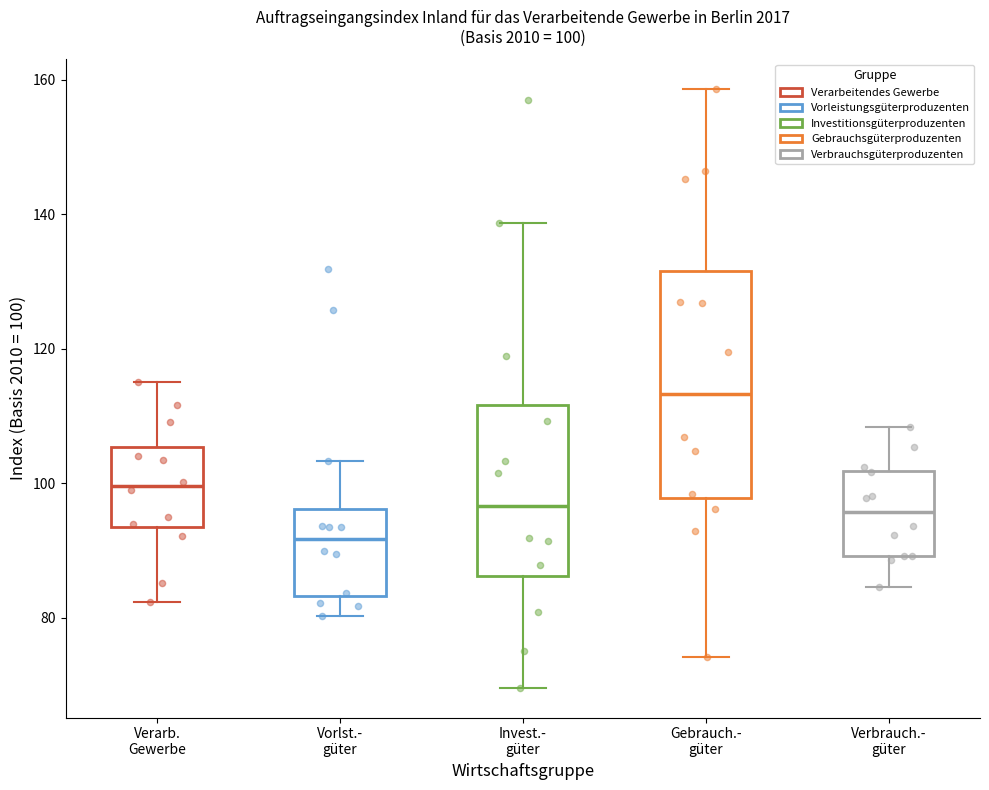

Which box's median line is the highest?

Gebrauch.- güter